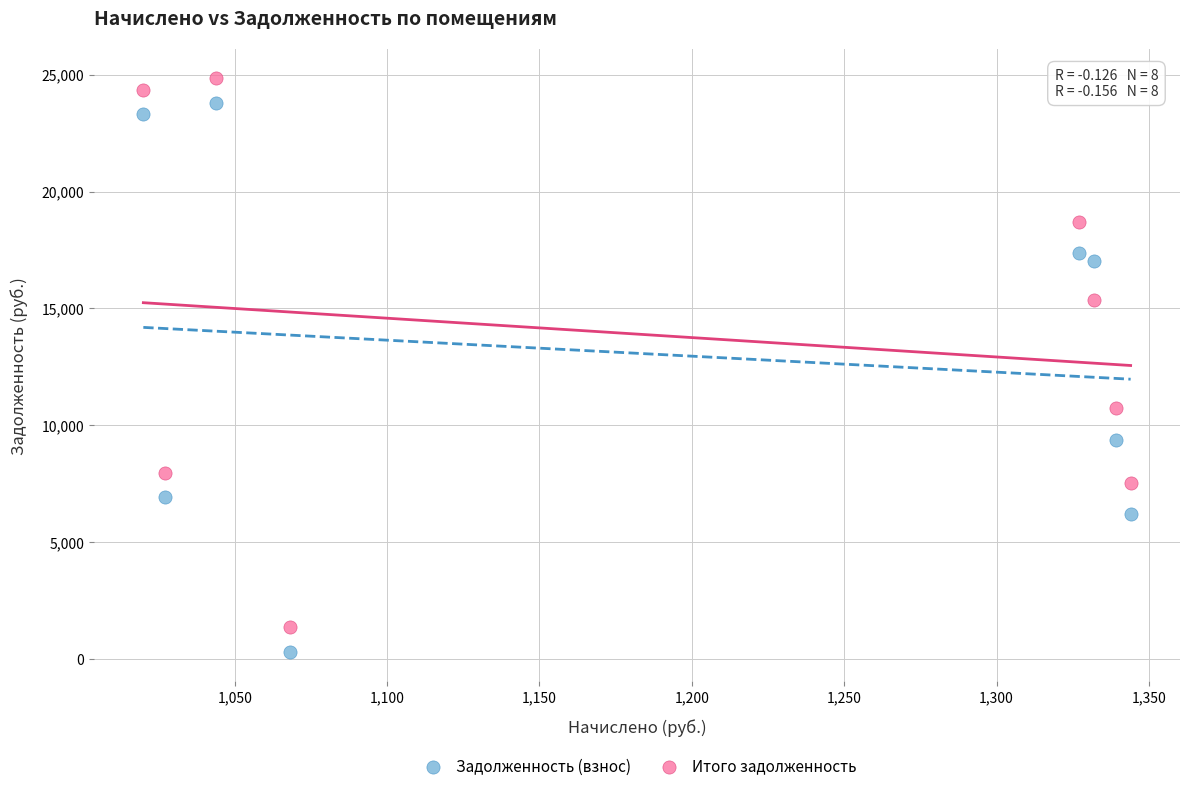

Across all data points, what is the range of Y values (max minus min)?

24559.6